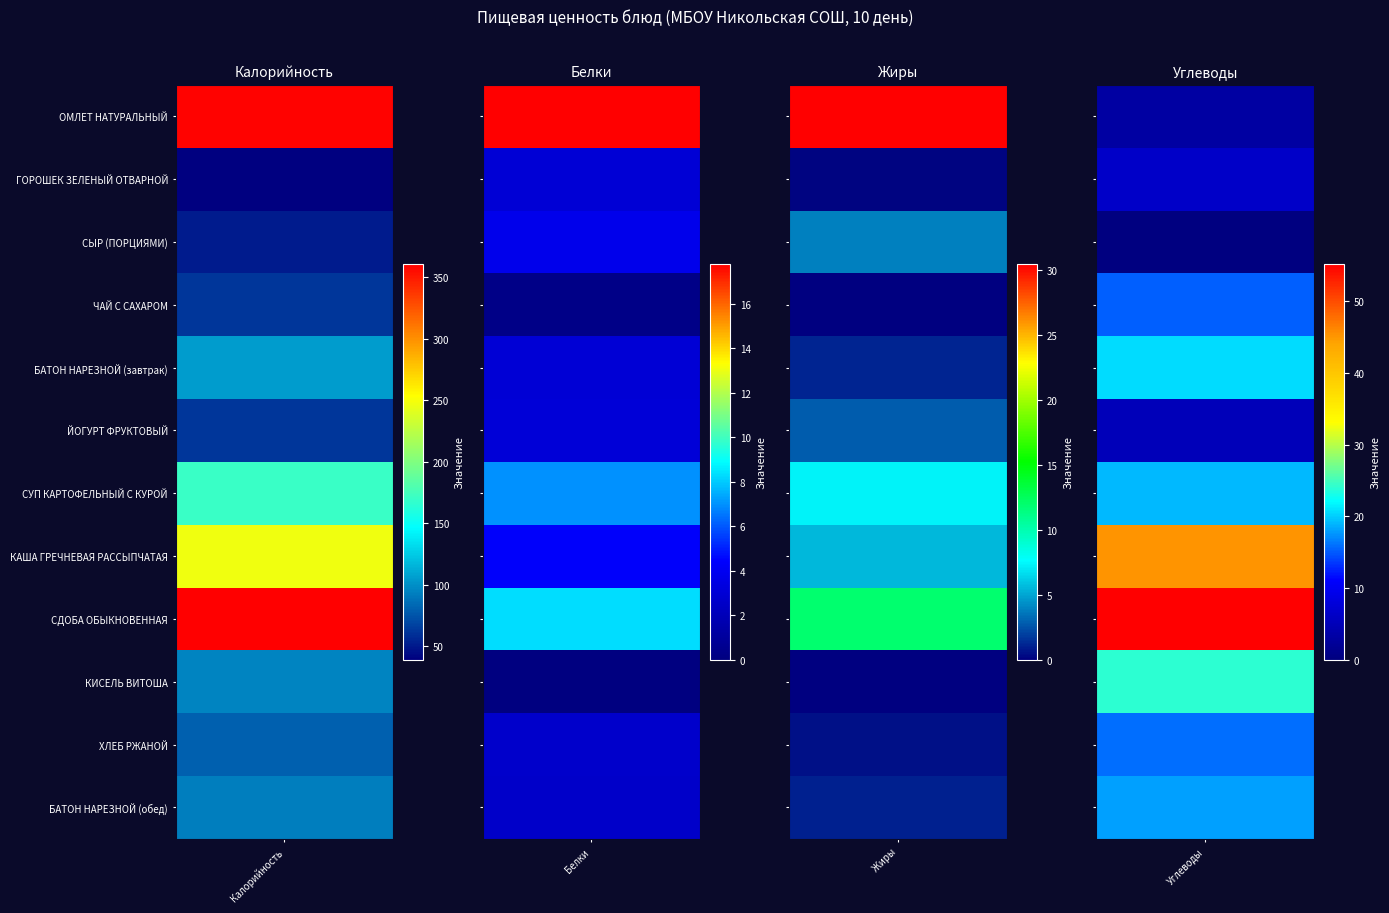

What is the difference between the highest and lowest values at ОМЛЕТ НАТУРАЛЬНЫЙ?

355.4